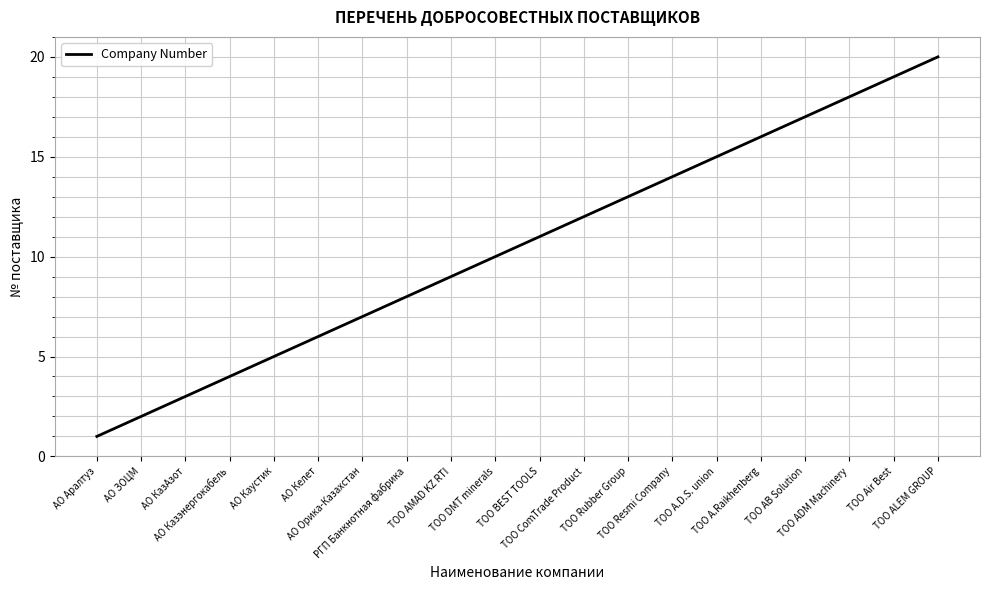

The chart shows a value of 5 at АО КазАзот. True or false?

False